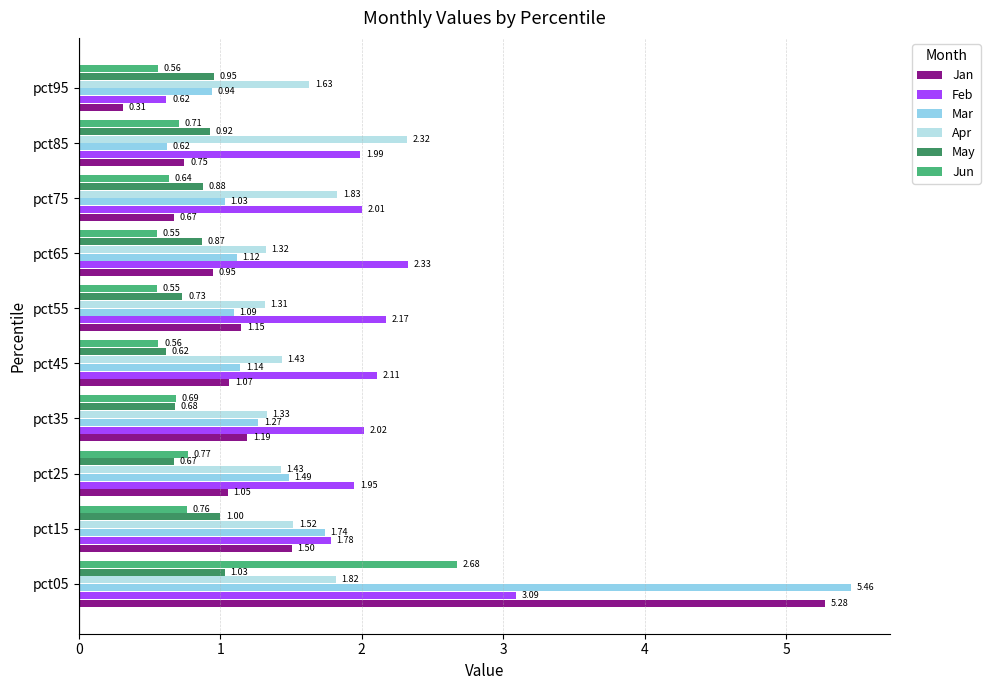

What is the total value across all series at pct75?

7.1